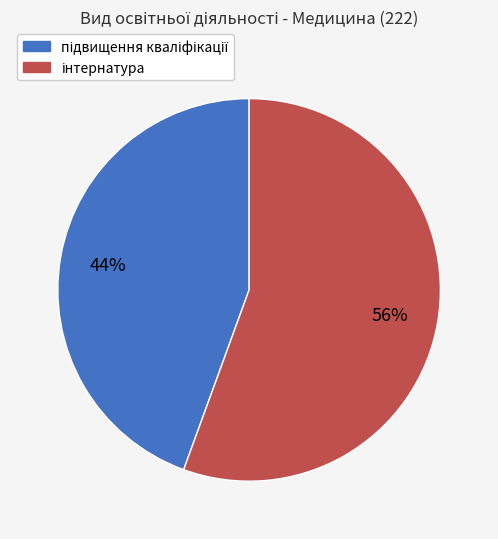

Does any single category account for the majority?

Yes